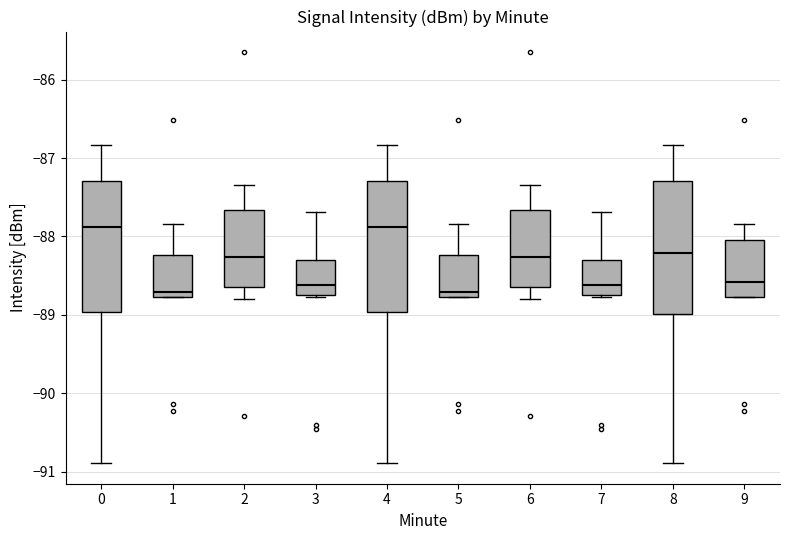

Reading left to right, read every box against the y-axis: the position of its median line, the range the box covers, and the ends of its whiskers. The values are not printed on the chart, so give them approximately, as read against the axis.

0: median -87.9, box -89.0 to -87.3, whiskers -90.9 to -86.8
1: median -88.7, box -88.8 to -88.2, whiskers -88.8 to -87.8
2: median -88.3, box -88.6 to -87.7, whiskers -88.8 to -87.3
3: median -88.6, box -88.8 to -88.3, whiskers -88.8 to -87.7
4: median -87.9, box -89.0 to -87.3, whiskers -90.9 to -86.8
5: median -88.7, box -88.8 to -88.2, whiskers -88.8 to -87.8
6: median -88.3, box -88.6 to -87.7, whiskers -88.8 to -87.3
7: median -88.6, box -88.8 to -88.3, whiskers -88.8 to -87.7
8: median -88.2, box -89.0 to -87.3, whiskers -90.9 to -86.8
9: median -88.6, box -88.8 to -88.0, whiskers -88.8 to -87.8